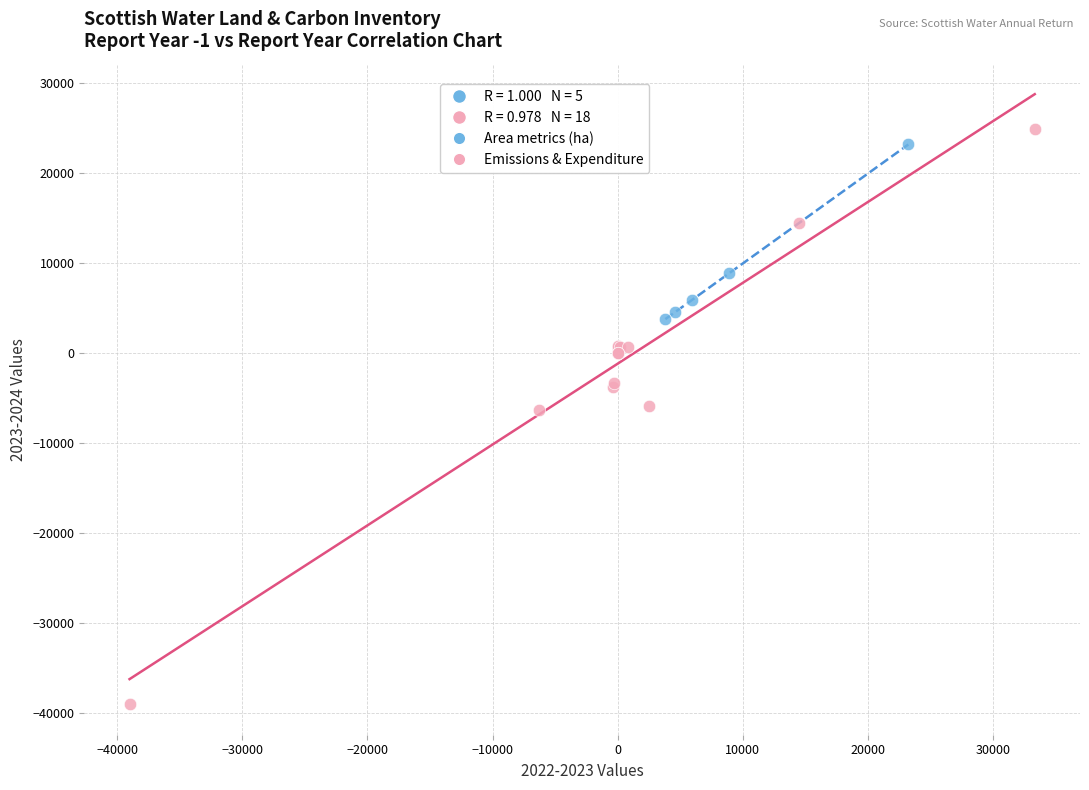

Which series contains the lowest Y value?

Emissions & Expenditure